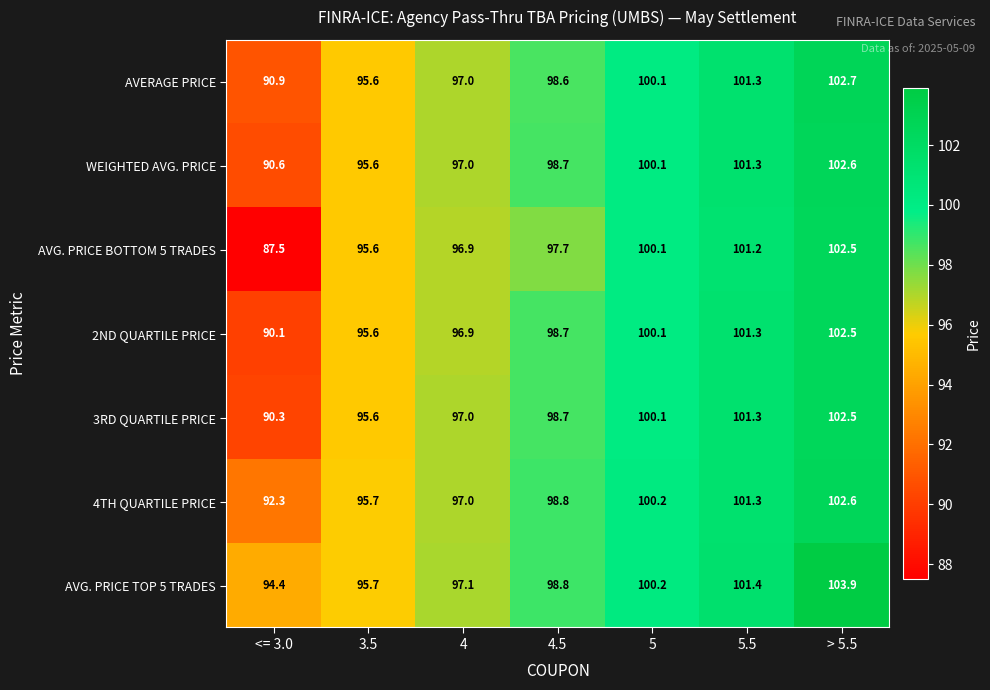

At how many categories does at least one series exceed 91?

7